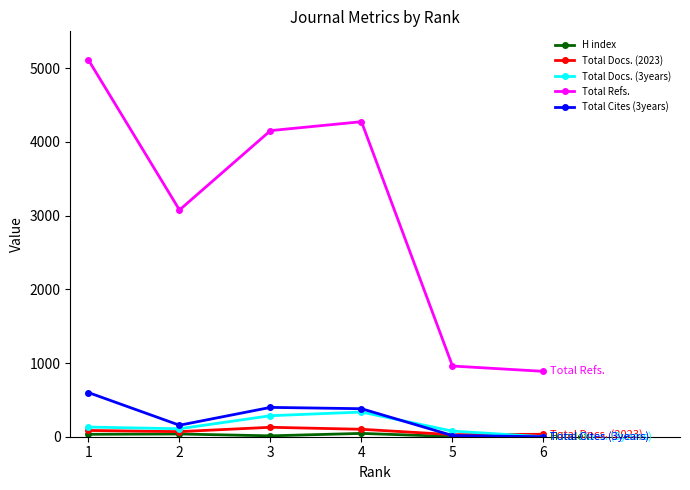

What is the maximum value shown in the chart?

5111